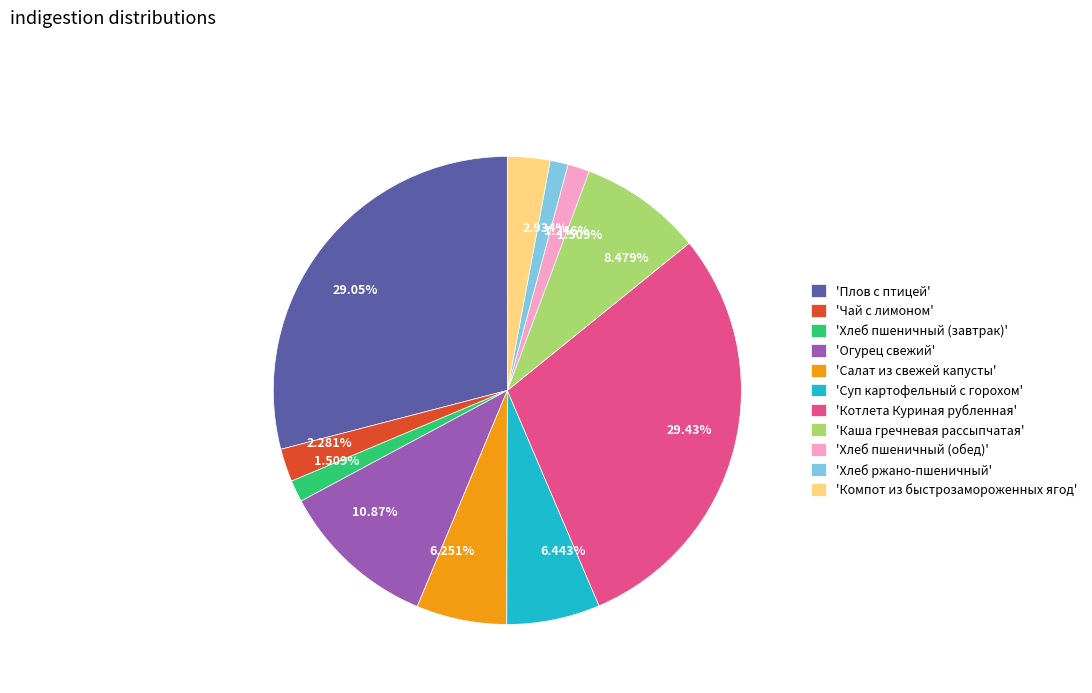

Do 'Огурец свежий' and 'Чай с лимоном' together represent more than half of the pie?

No